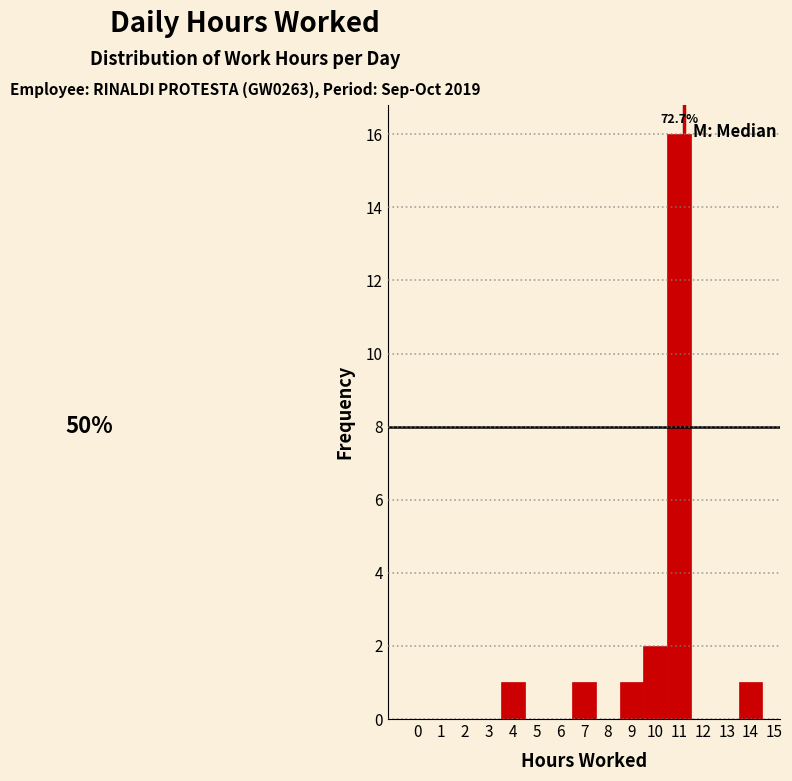

Over which range of the x-axis is the bar tallest?

10.5 to 11.5